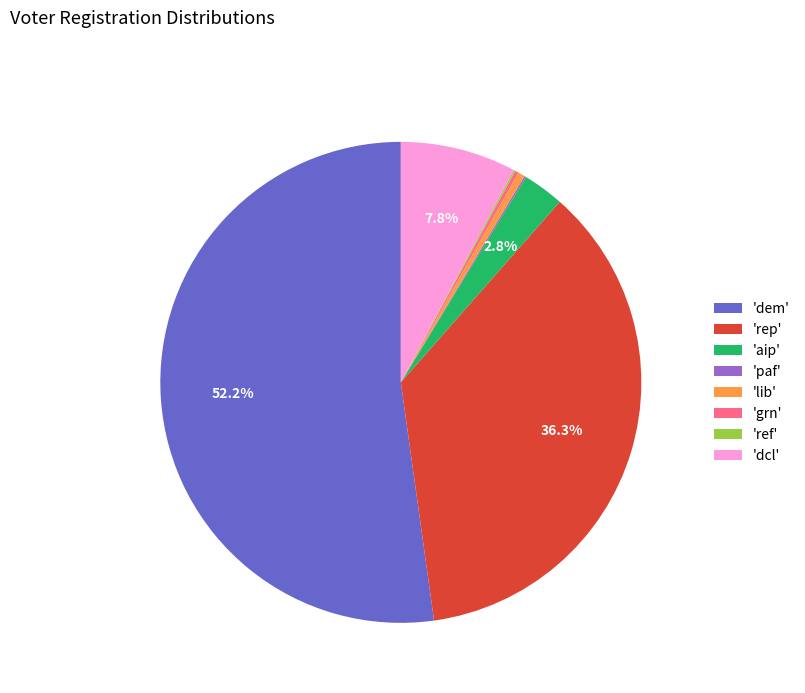

Is there any slice that represents more than half of the pie?

Yes